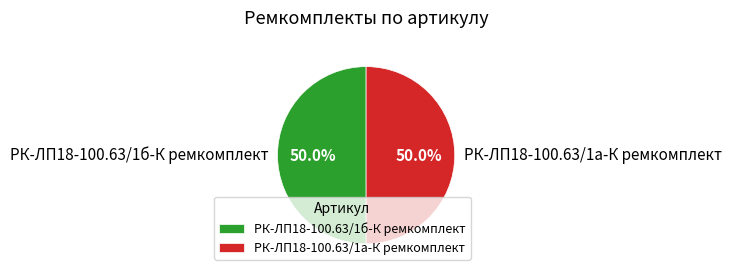

How much of the chart is everything except РК-ЛП18-100.63/1а-К ремкомплект?

50.0%